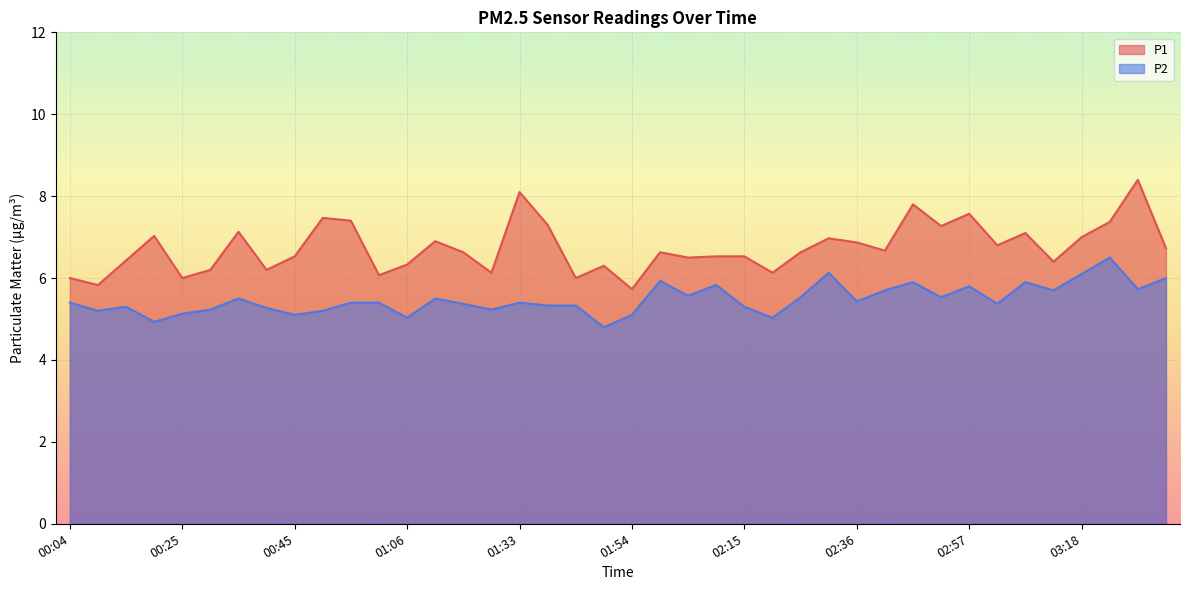

Reading right to left, list all the values displayed in this chart.

P1: 6.7	8.4	7.4	7.0	6.4	7.1	6.8	7.6	7.3	7.8	6.7	6.9	7.0	6.6	6.1	6.5	6.5	6.5	6.6	5.7	6.3	6.0	7.3	8.1	6.1	6.6	6.9	6.3	6.1	7.4	7.5	6.5	6.2	7.1	6.2	6.0	7.0	6.4	5.8	6.0
P2: 6.0	5.7	6.5	6.1	5.7	5.9	5.4	5.8	5.5	5.9	5.7	5.4	6.1	5.5	5.0	5.3	5.8	5.6	5.9	5.1	4.8	5.3	5.3	5.4	5.2	5.4	5.5	5.0	5.4	5.4	5.2	5.1	5.3	5.5	5.2	5.1	4.9	5.3	5.2	5.4